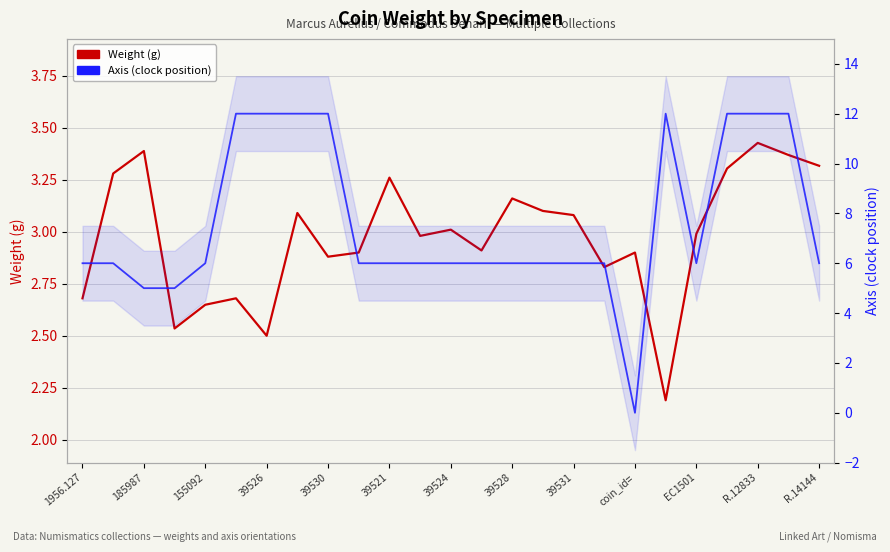

Which series has the largest total across all categories?

Axis (clock position)